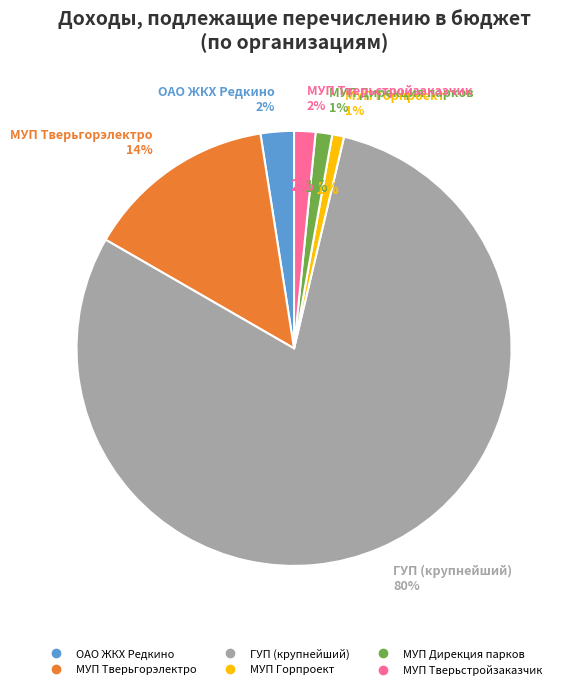

Is it true that МУП "Тверьгорэлектро" is 14% of the pie?

True